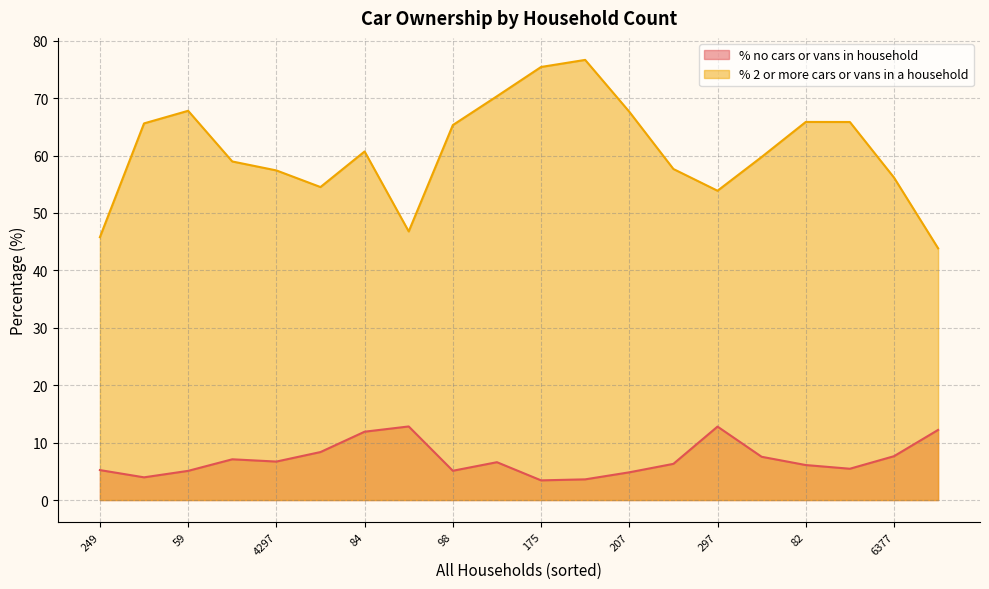

True or false: % 2 or more cars or vans in a household and % no cars or vans in household cross at least once.

False